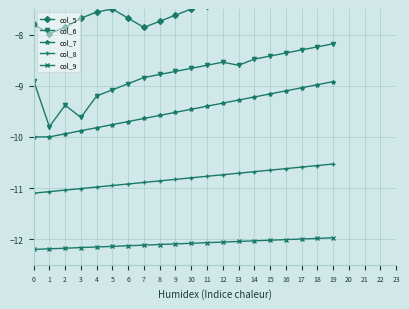

True or false: col_6 and col_8 intersect in this chart.

False